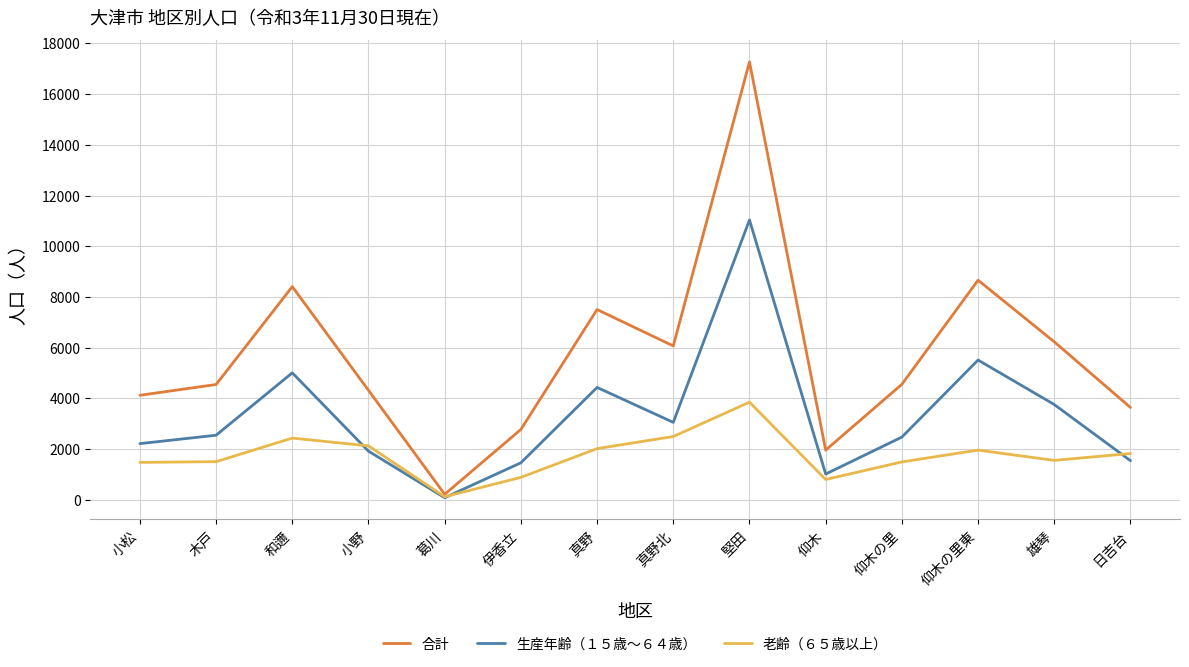

Which category has the lowest value in the 合計 series?

葛川